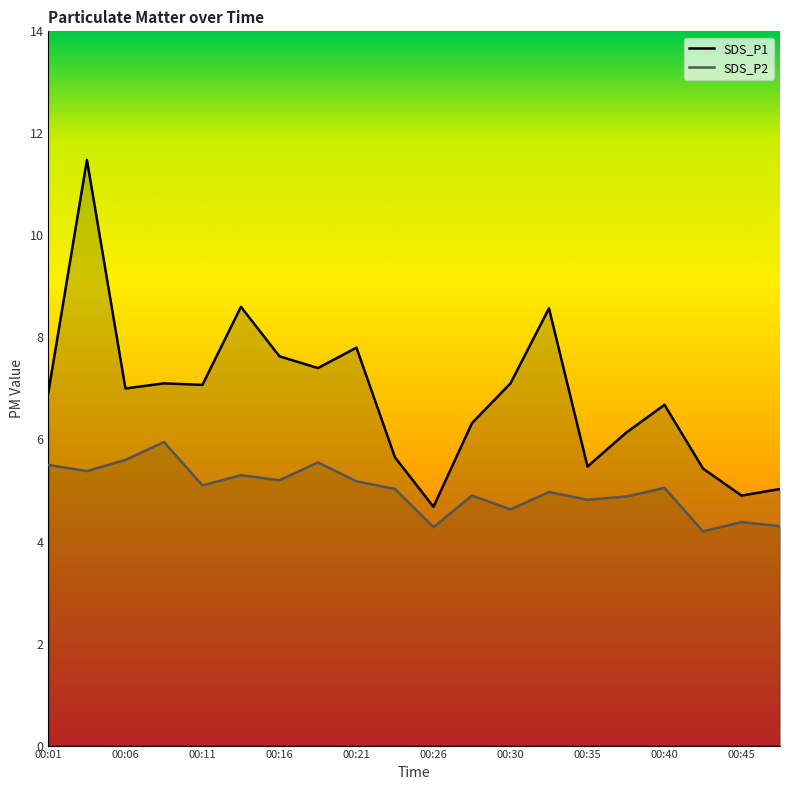

How many interior local valleys does the SDS_P2 series have?

7